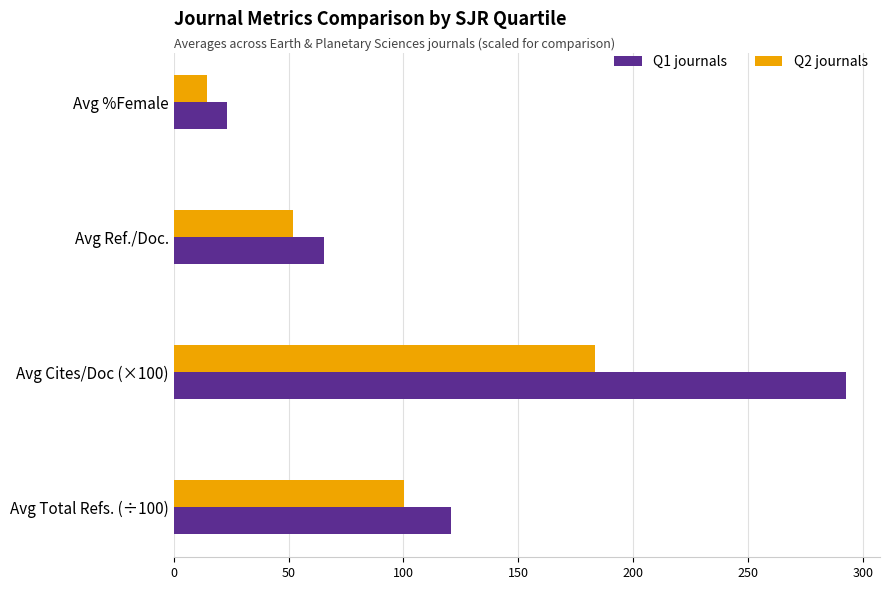

What is the spread (max minus min) of values at Avg Total Refs. (÷100)?

20.5